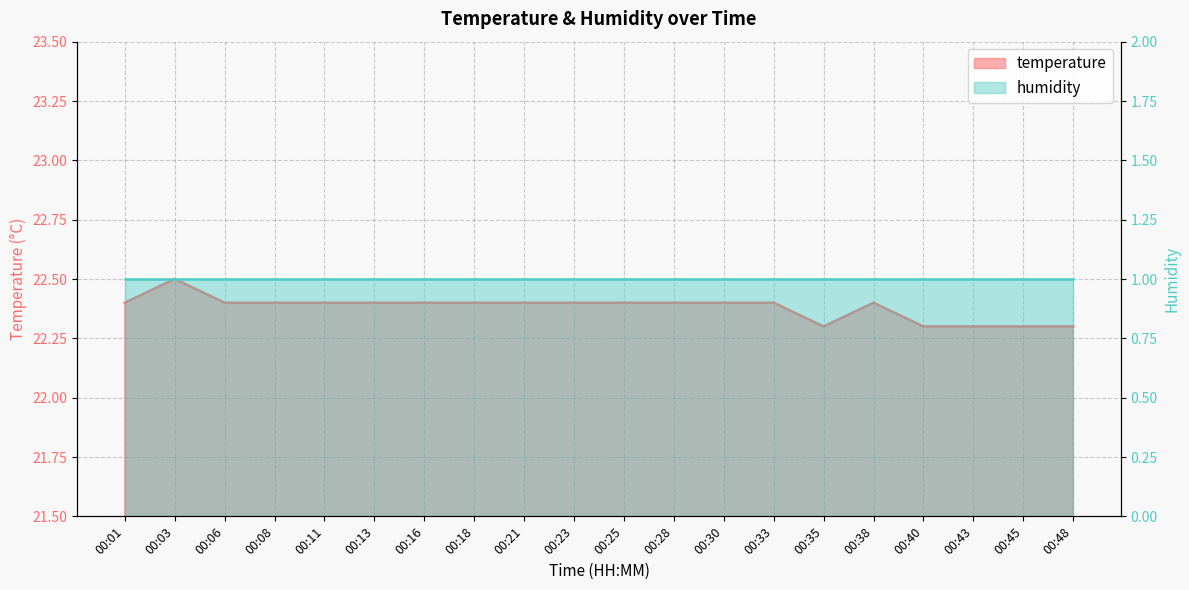

What is the difference between the maximum and second lowest values?

0.2